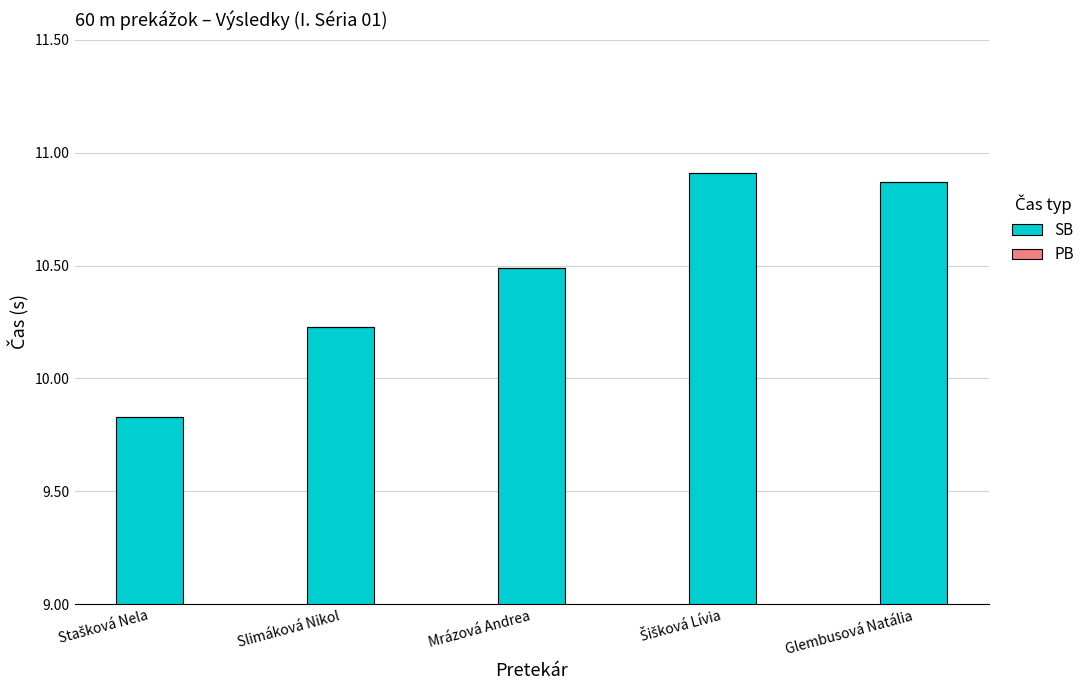

What is the sum of all values?

52.3